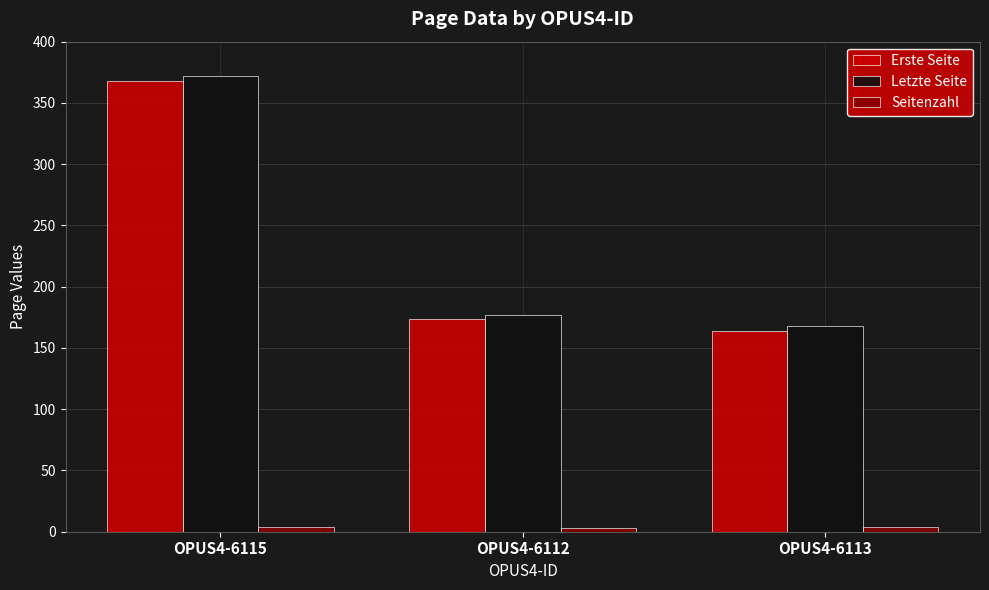

The value of Letzte Seite at OPUS4-6112 is 95. True or false?

False